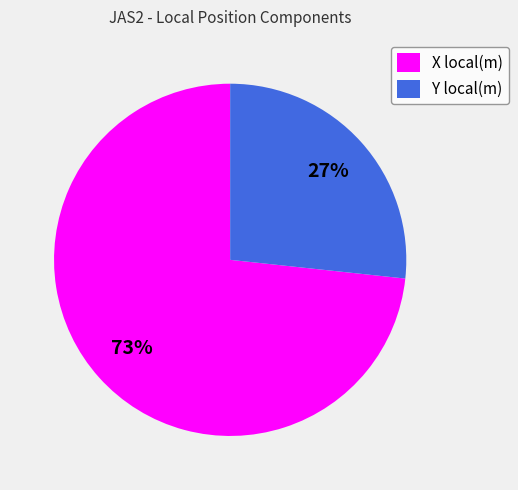

What is the smallest slice in the pie chart?

Y local(m)